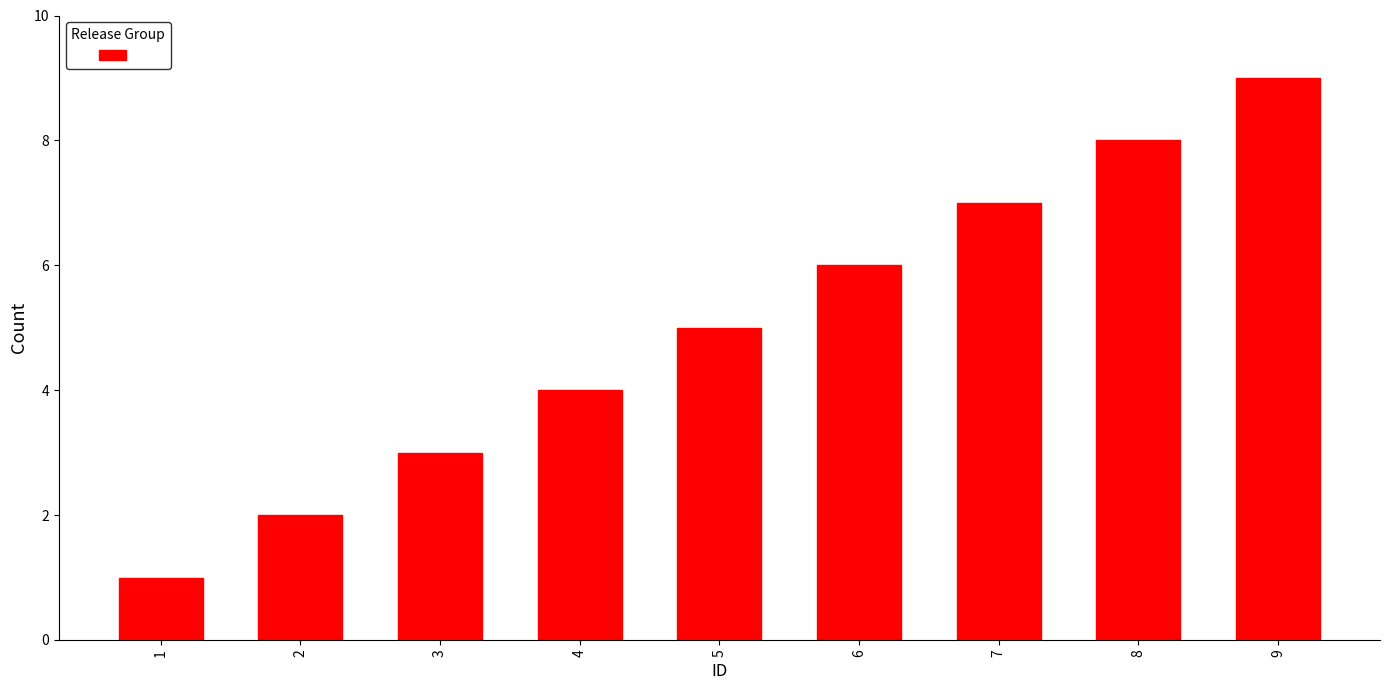

Approximately how many times larger is the value at 9 compared to 8?

1.1